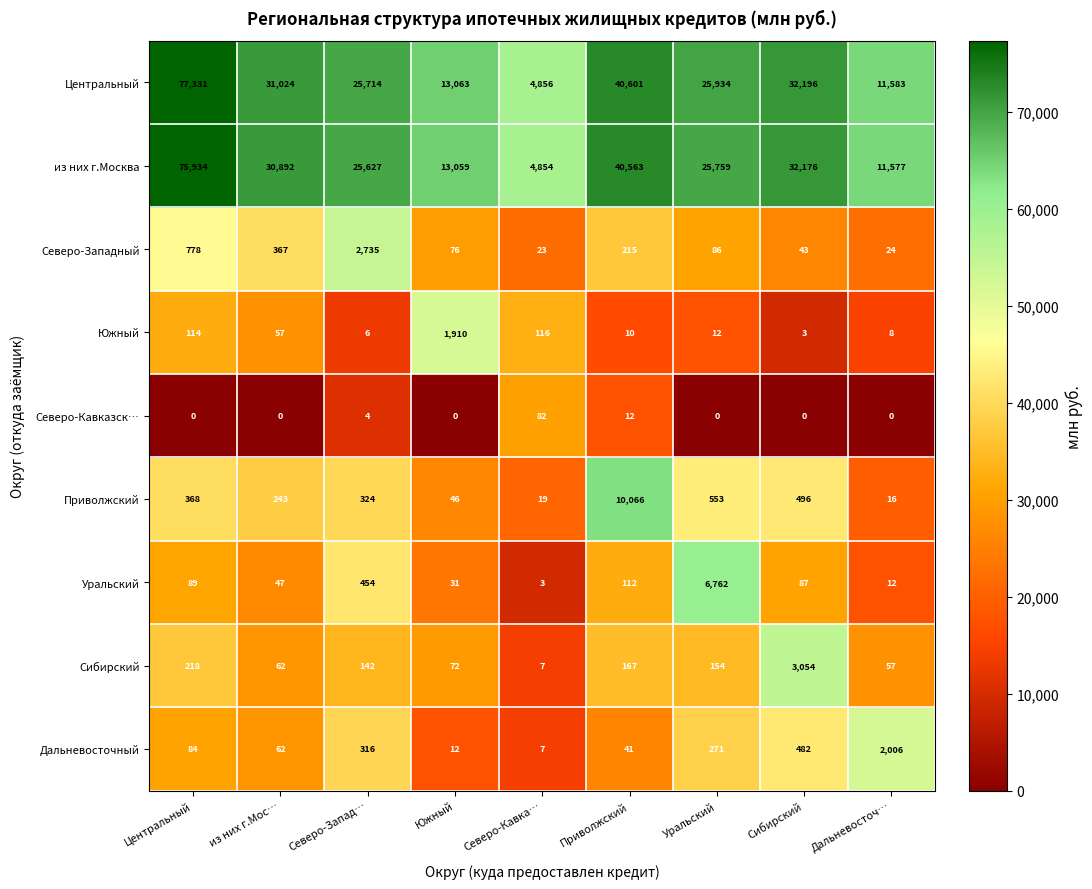

Rank the series at Дальневосточ… from lowest to highest value.

Северо-Кавказск…, Южный, Уральский, Приволжский, Северо-Западный, Сибирский, Дальневосточный, из них г.Москва, Центральный